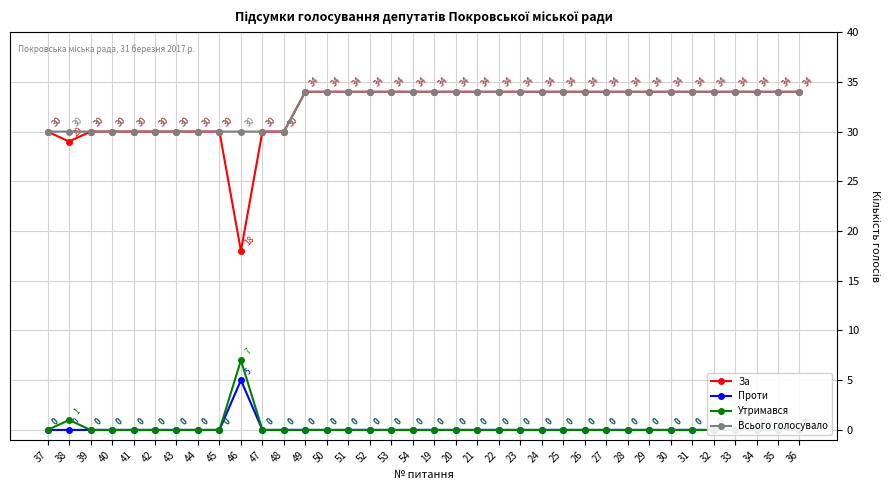

In Утримався, how many points are higher than both neighbors (excluding endpoints)?

2